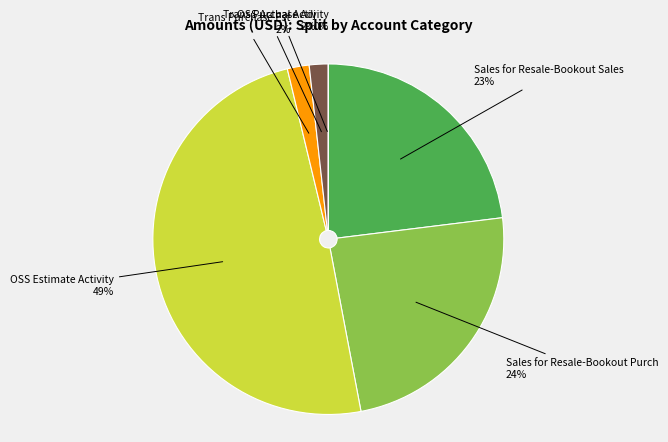

To the nearest percent, what is the difference between the largest and smallest slice percentages?

49%